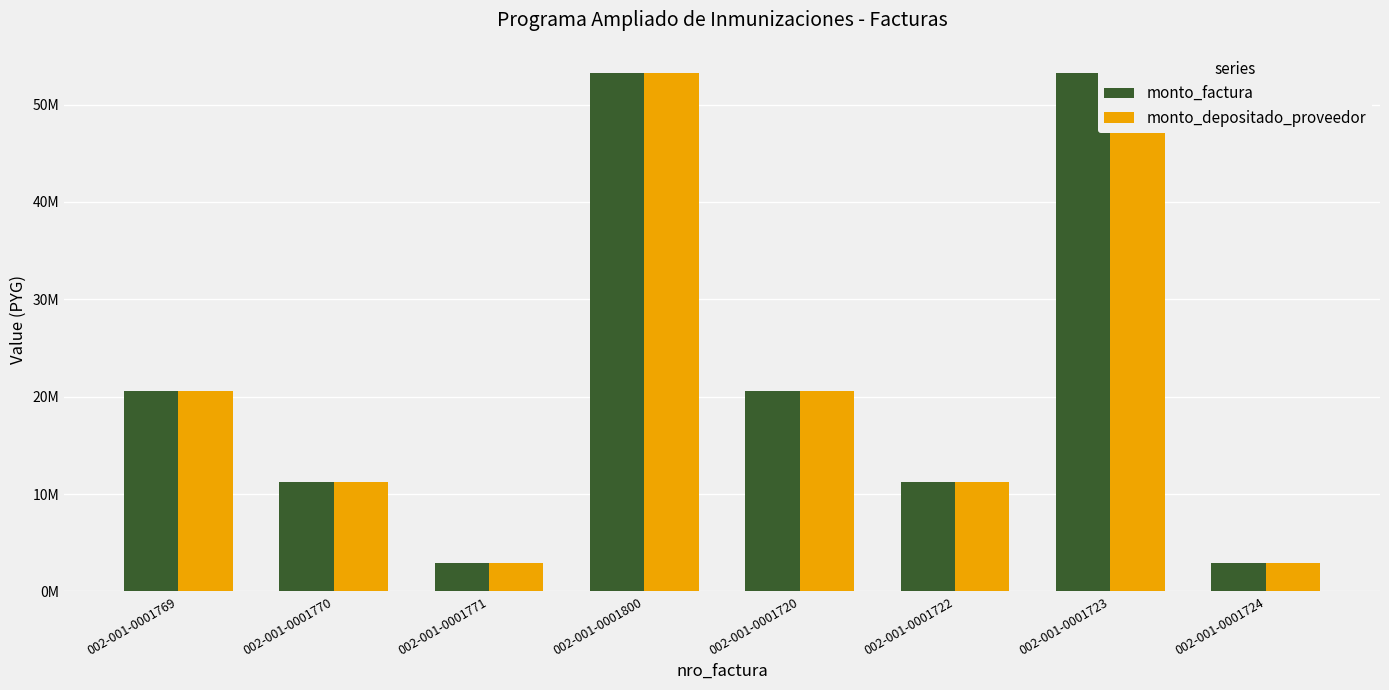

List the labels in order of monto_depositado_proveedor value, largest first.

002-001-0001800, 002-001-0001723, 002-001-0001769, 002-001-0001720, 002-001-0001770, 002-001-0001722, 002-001-0001771, 002-001-0001724